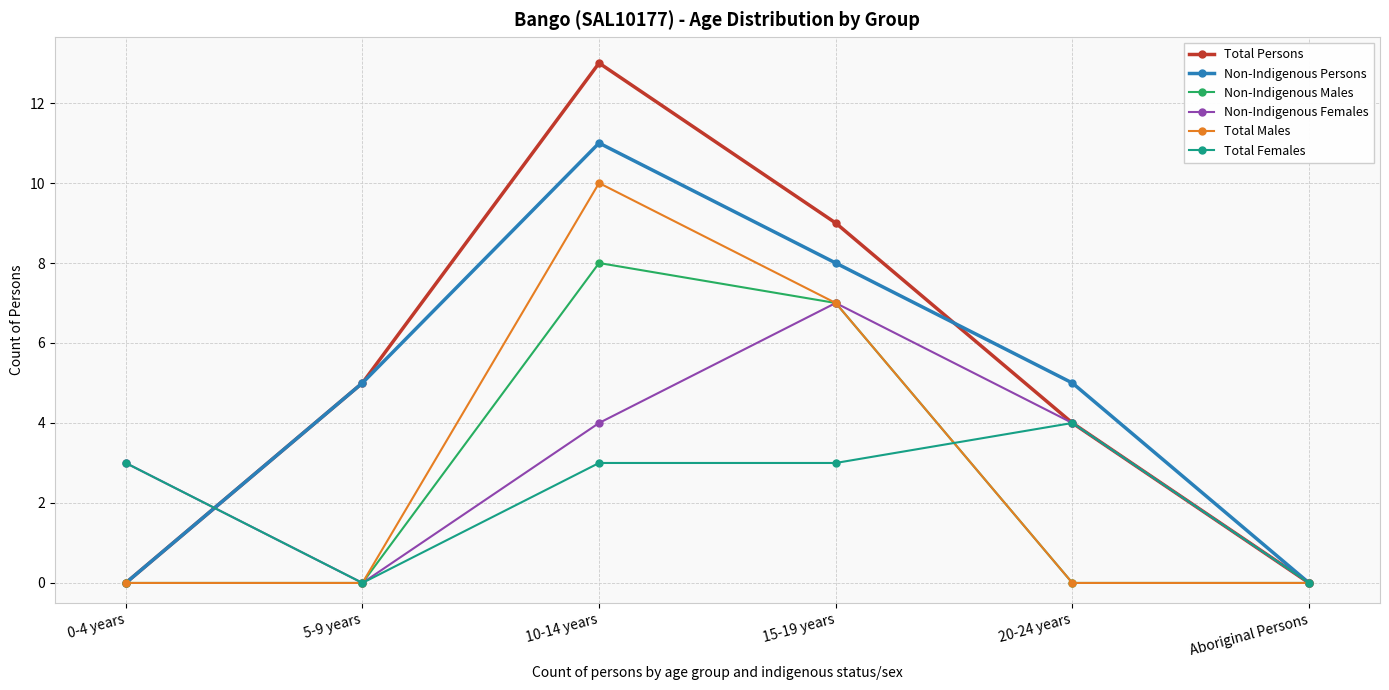

Where is the first local maximum for Non-Indigenous Females?

15-19 years